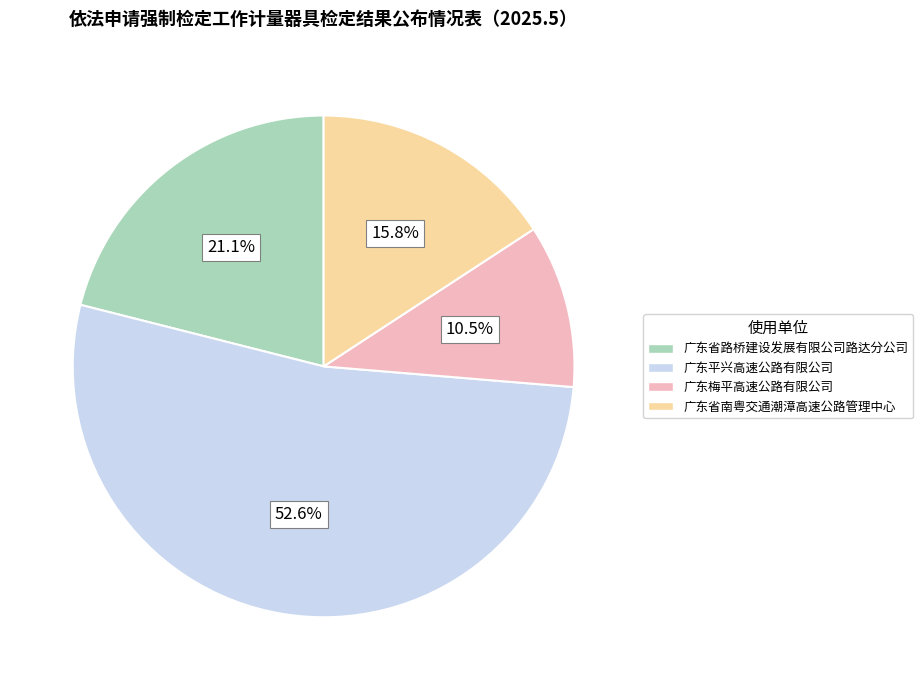

How much of the chart is everything except 广东平兴高速公路有限公司?

47.4%